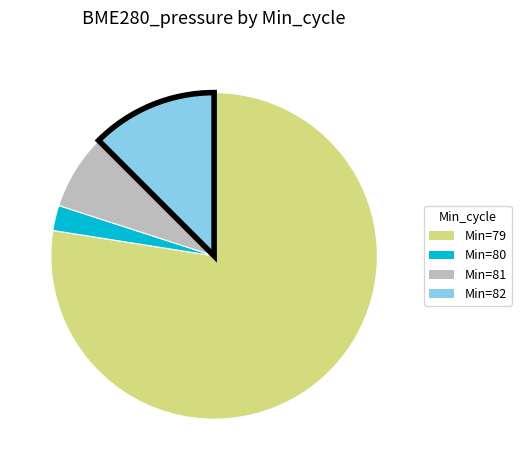

Is there any slice that represents more than half of the pie?

Yes